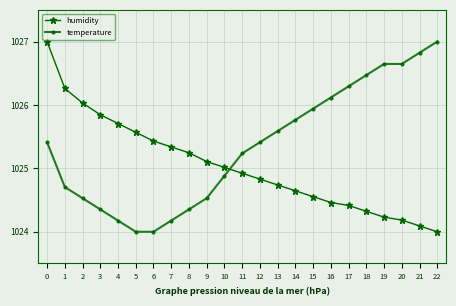

What is the value of the humidity point at the 21st from the left?

1024.2